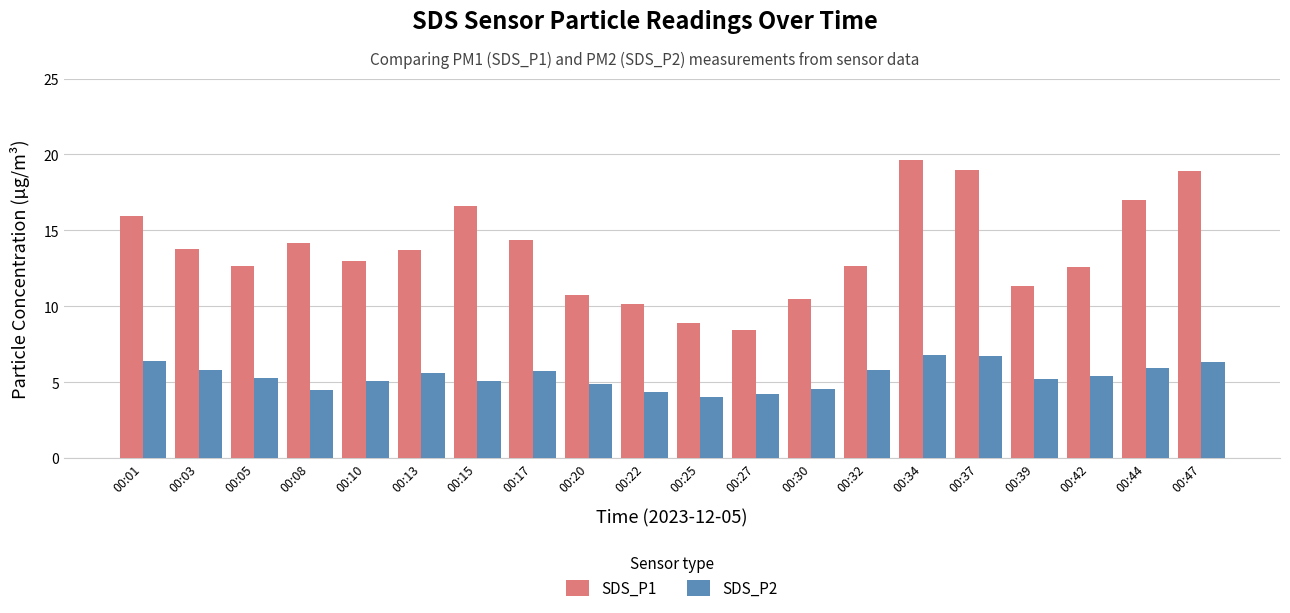

What is the difference between the maximum and minimum values in the SDS_P2 series?

2.8